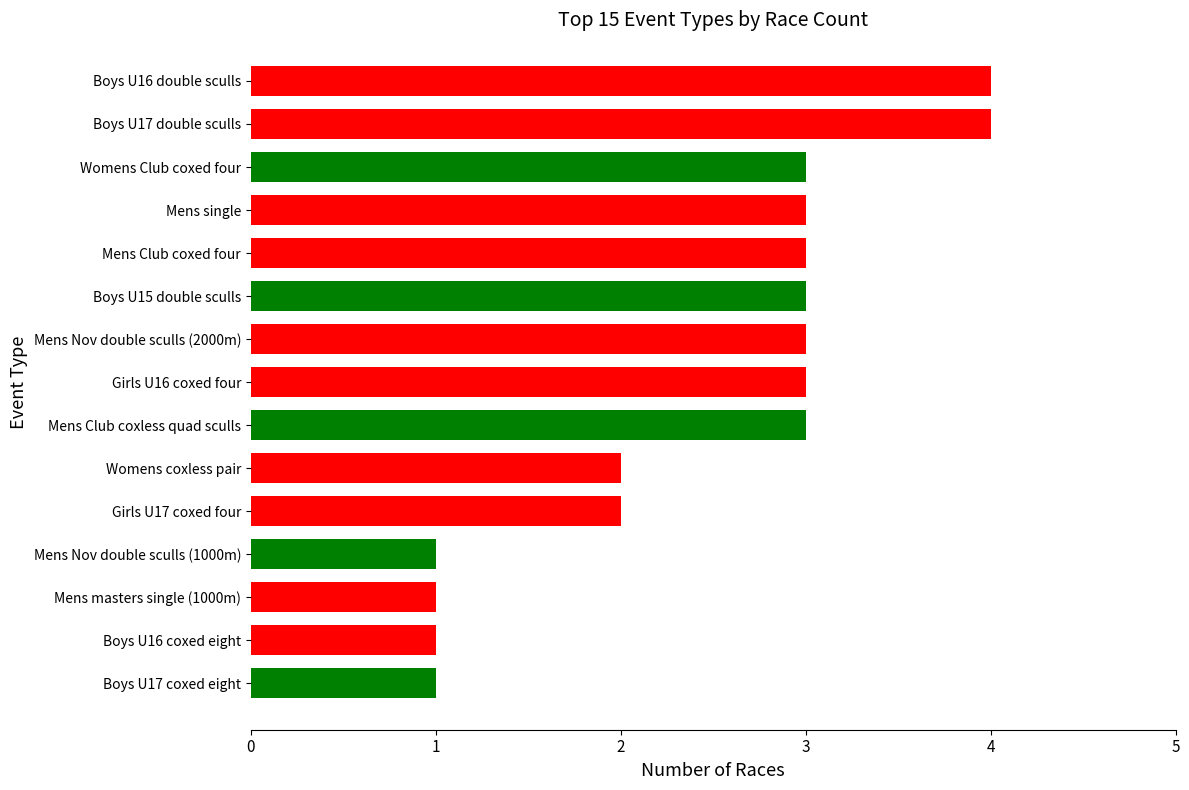

Reading bottom to top, what are all the values shown in this chart?

Boys U17 coxed eight=1	Boys U16 coxed eight=1	Mens masters single (1000m)=1	Mens Nov double sculls (1000m)=1	Girls U17 coxed four=2	Womens coxless pair=2	Mens Club coxless quad sculls=3	Girls U16 coxed four=3	Mens Nov double sculls (2000m)=3	Boys U15 double sculls=3	Mens Club coxed four=3	Mens single=3	Womens Club coxed four=3	Boys U17 double sculls=4	Boys U16 double sculls=4